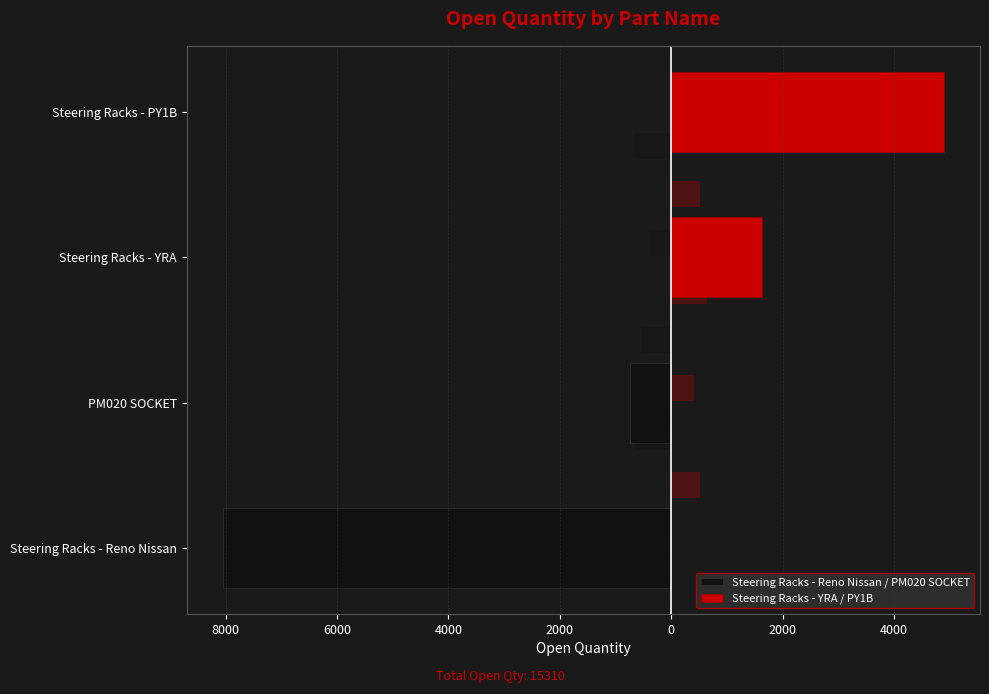

What is the sum of all Steering Racks - Reno Nissan / PM020 SOCKET values?

-8791